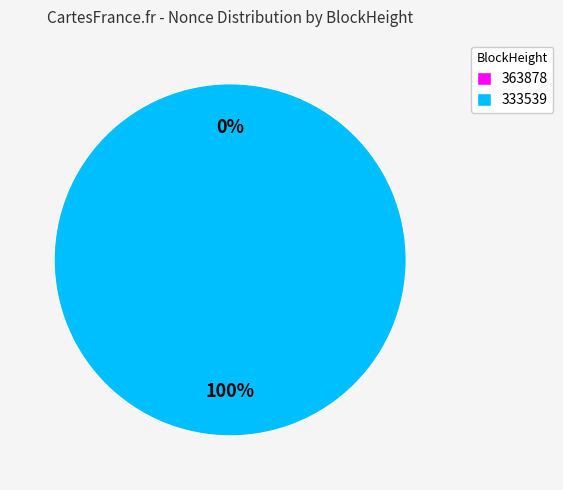

Is 363878 the majority of the pie?

No